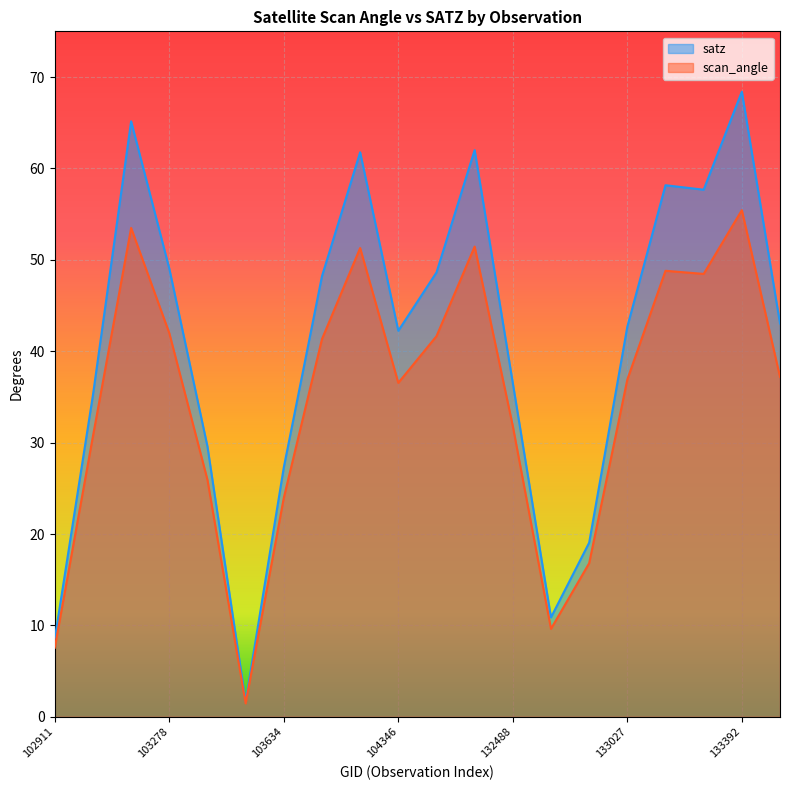

What is the sum of all scan_angle values?

692.4